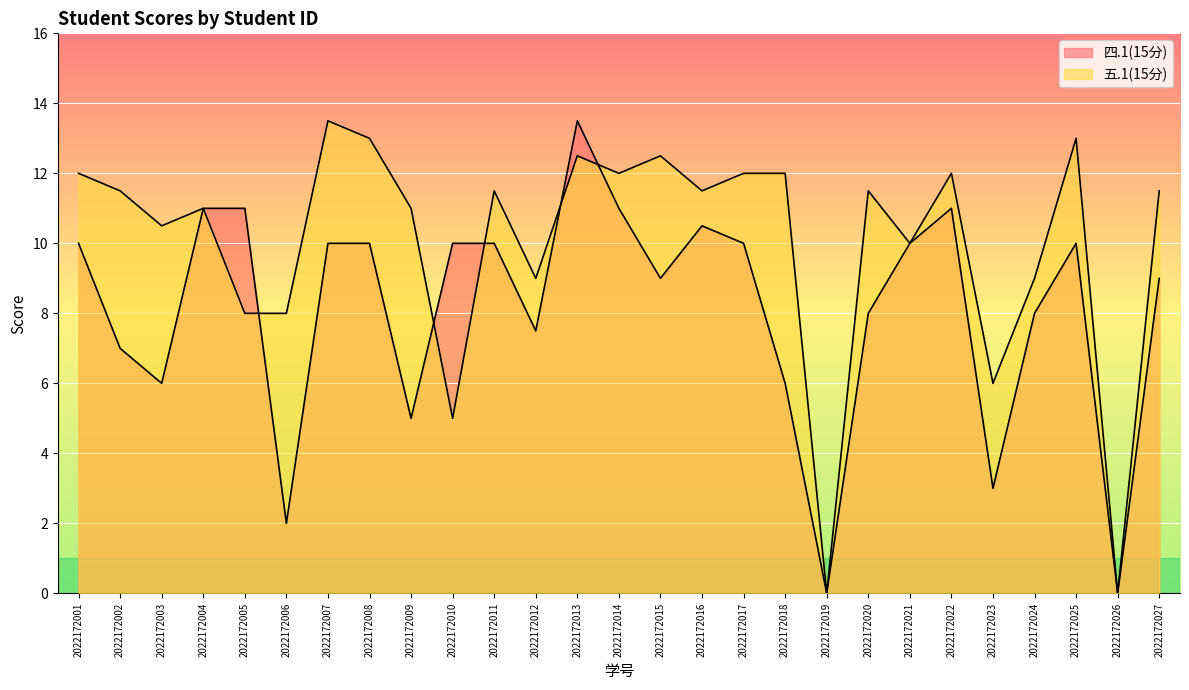

What is the spread (max minus min) of values at 2022172003?

4.5